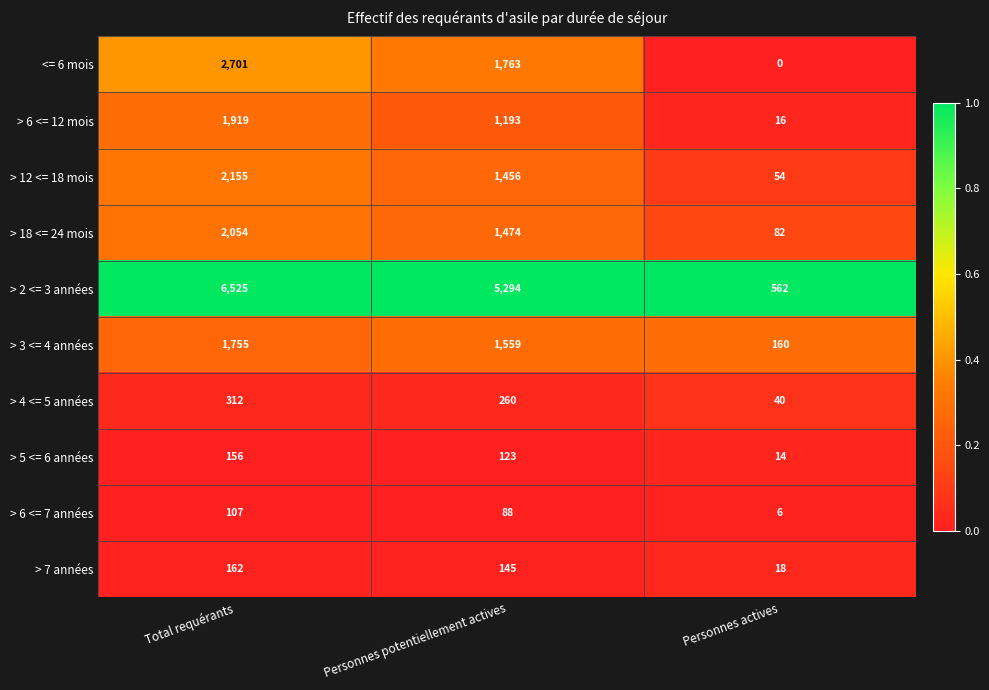

Which series has the largest total across all categories?

> 2 <= 3 années